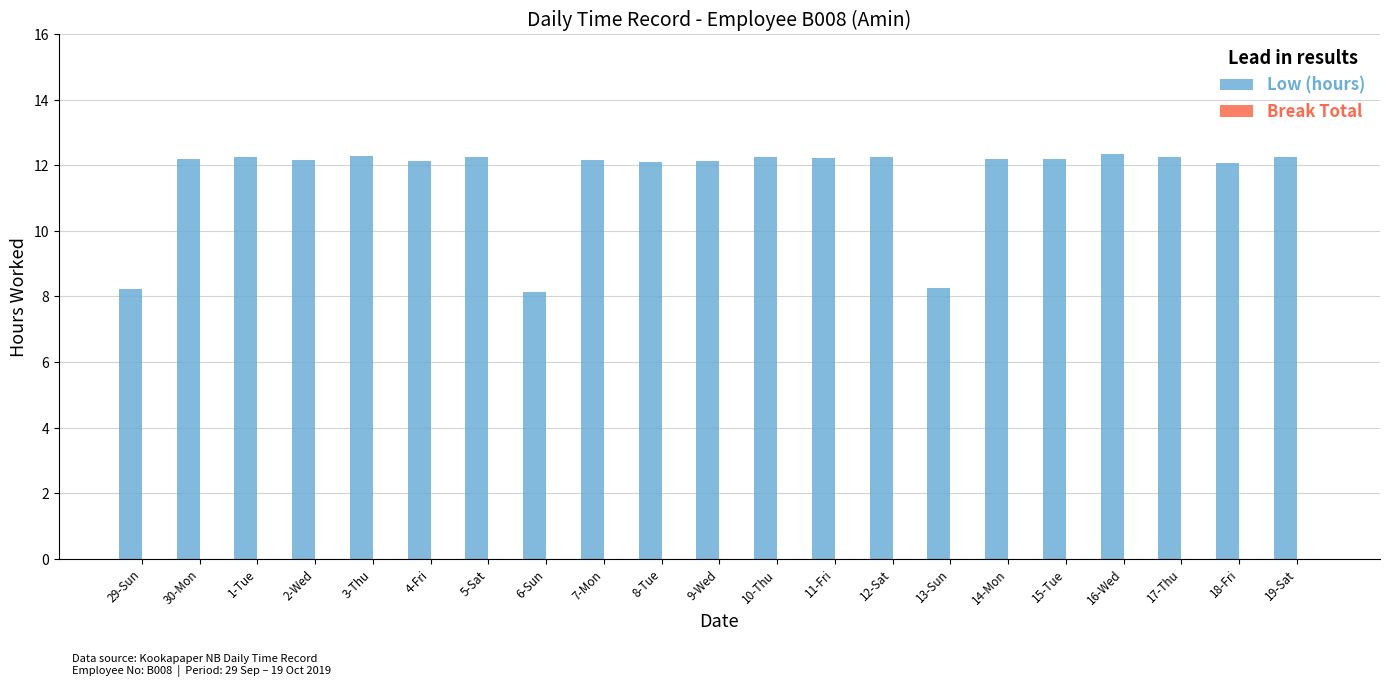

Is it true that the value at 5-Sat is 19.4?

False